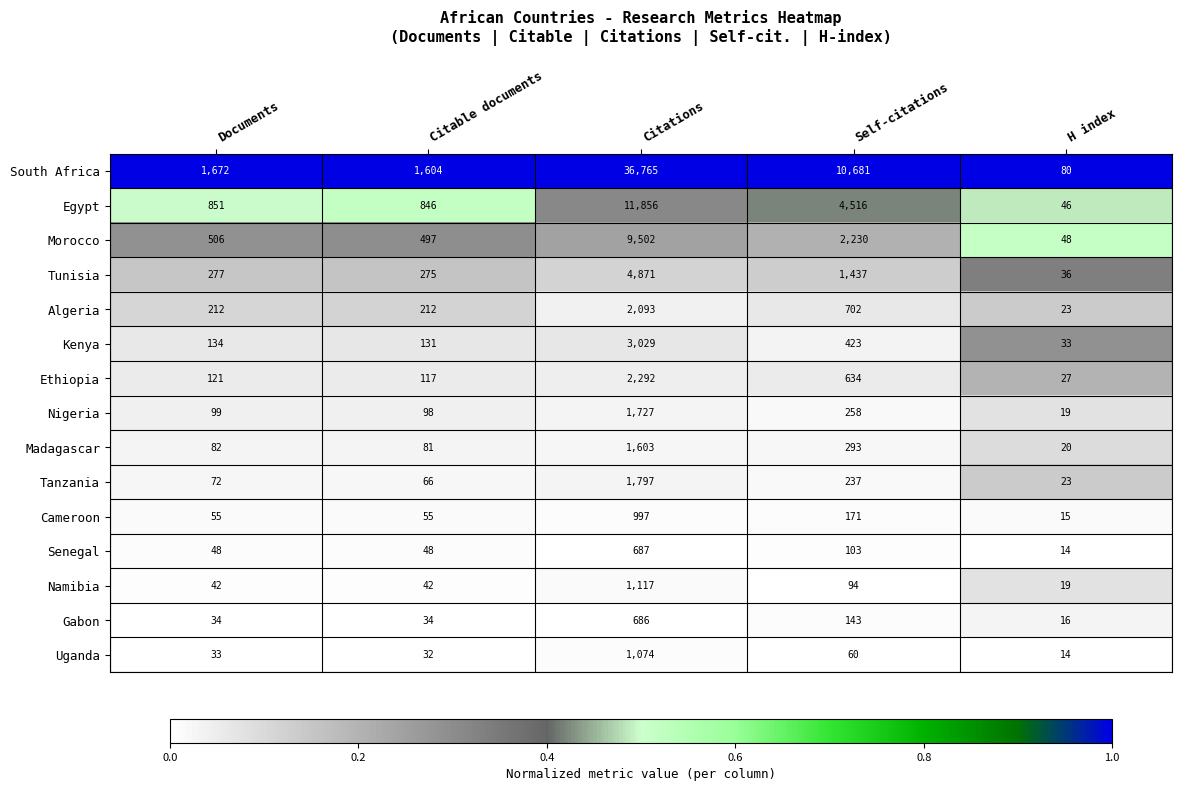

What is the maximum value shown in the chart?

36765